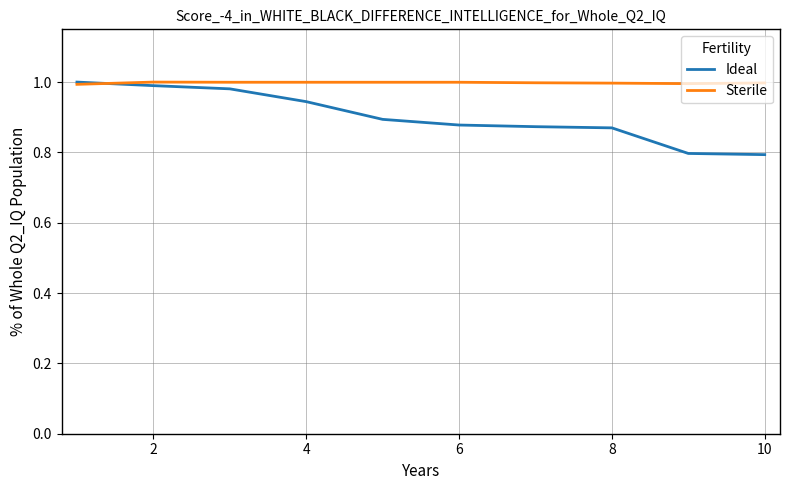

How many times do Sterile and Ideal cross each other?

1